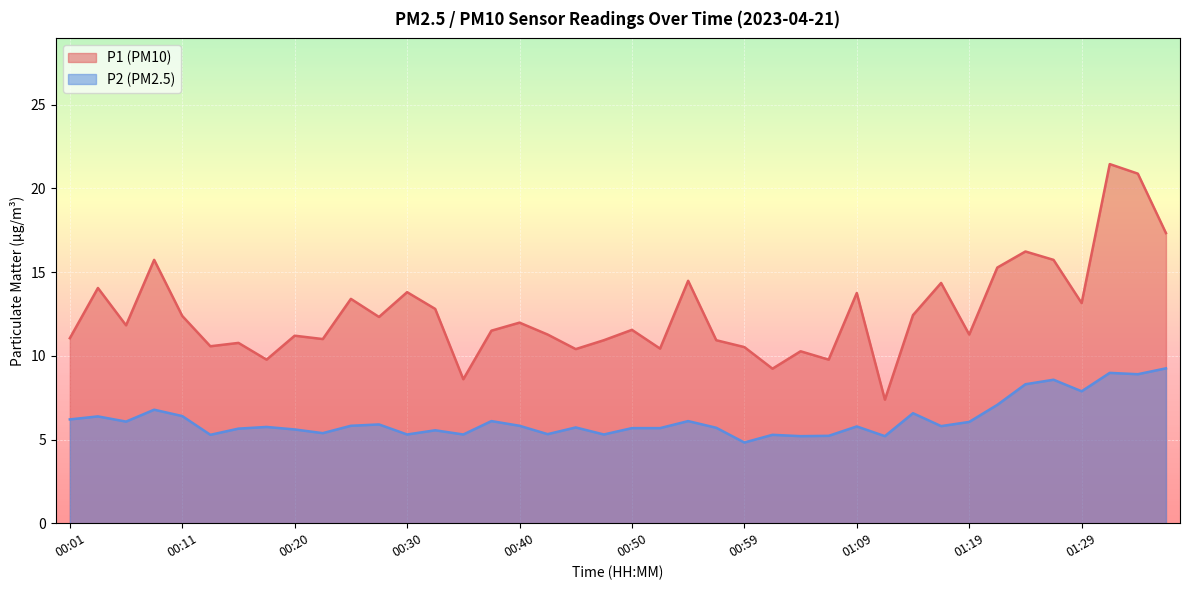

Which has a higher value, 00:57 or 00:06?

00:06